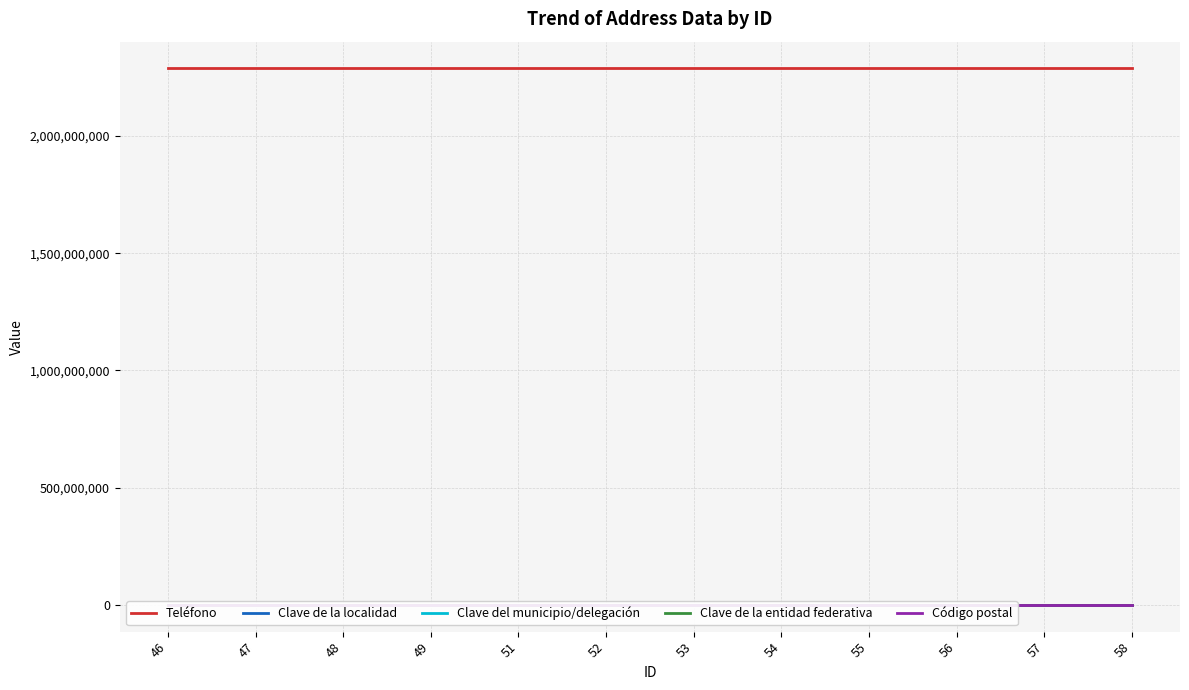

At how many categories does at least one series exceed 134662825?

12